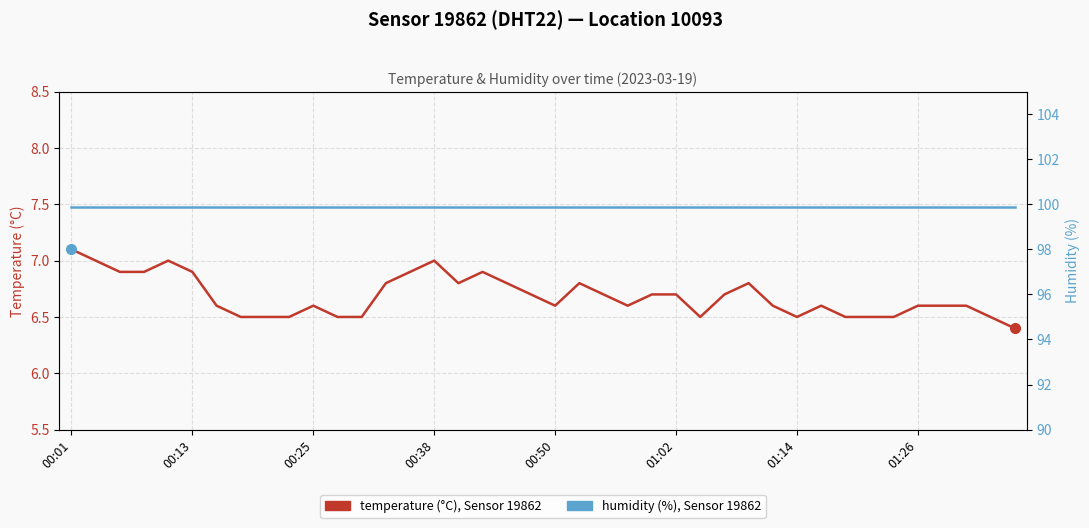

What is the difference between the highest and lowest values at 00:25?

93.3